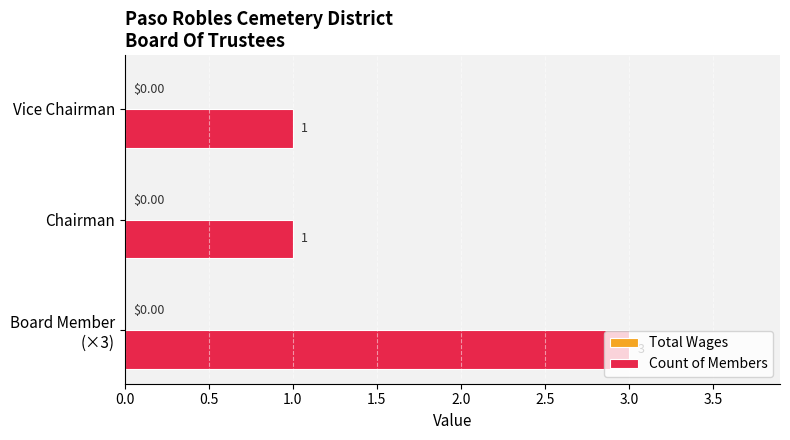

What is the sum of all values?

5